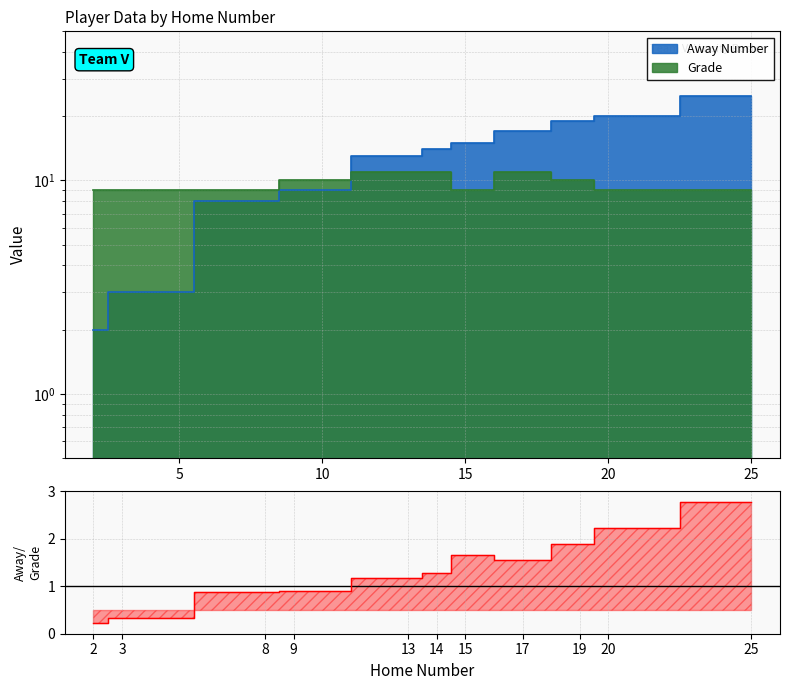

Between which two adjacent categories do Away Number and Grade first intersect?

9 and 13